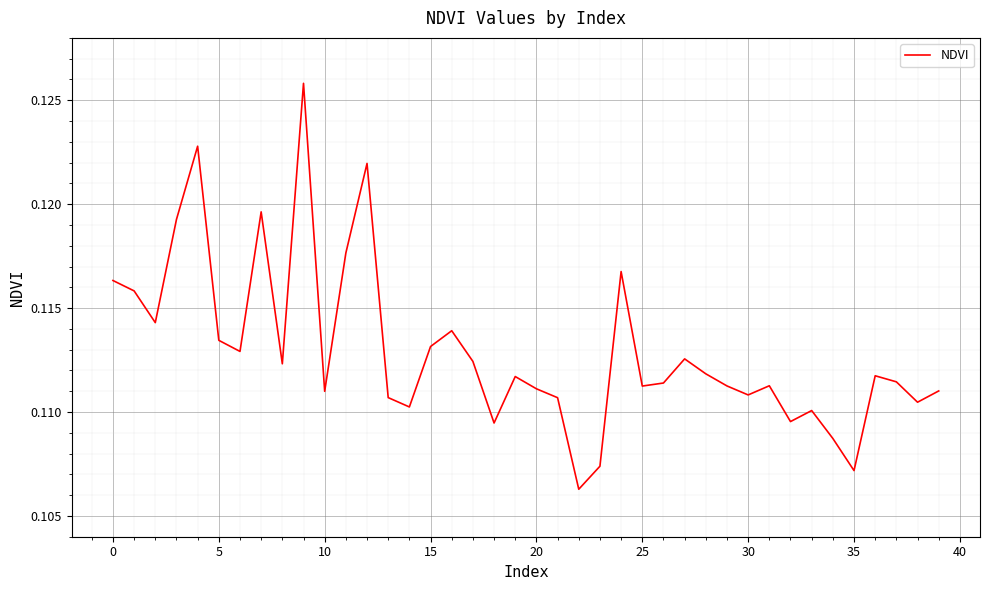

How many lines are shown in the chart?

1